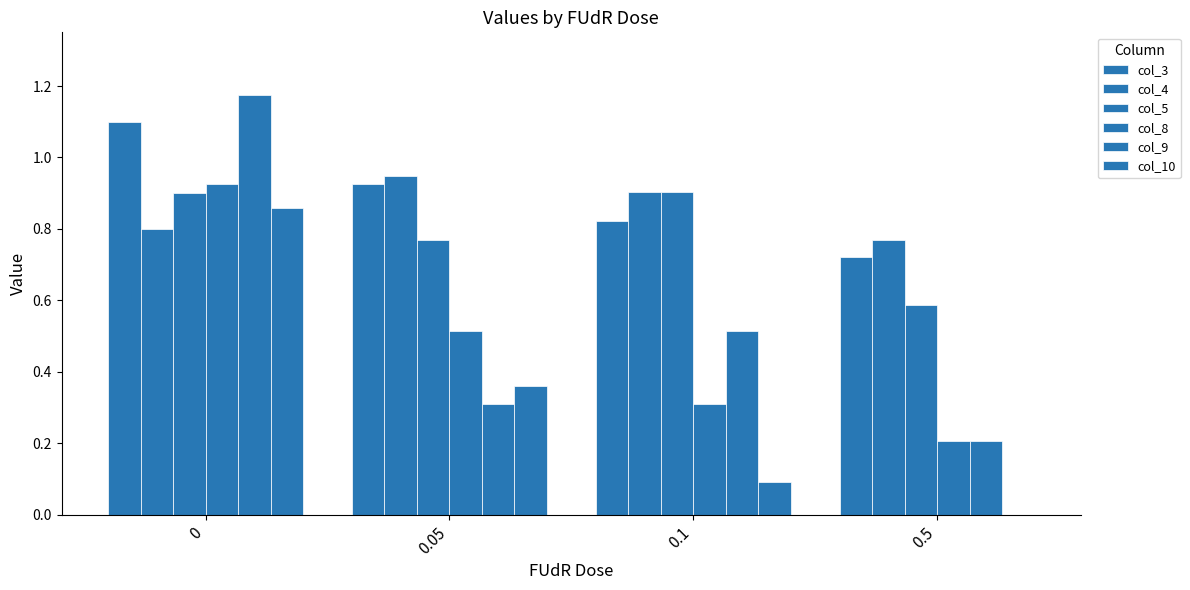

How many groups of bars are there?

4